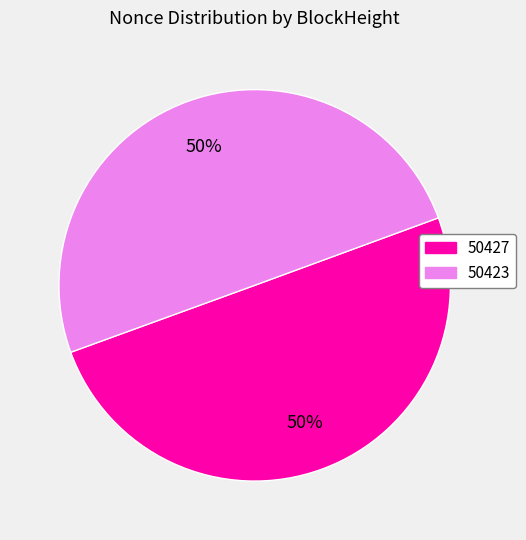

To the nearest percent, what is the average slice percentage?

50%